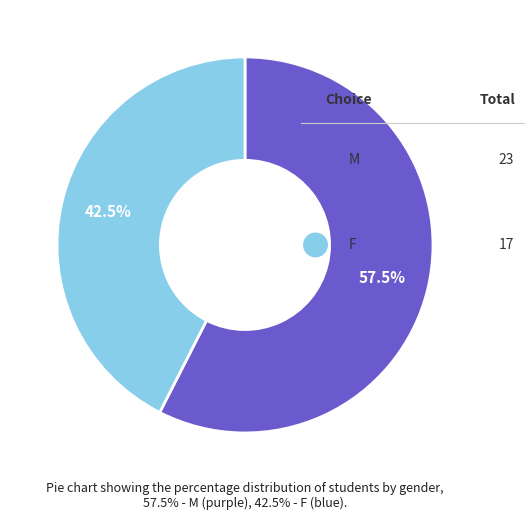

What is the change in value from M to F?

-6